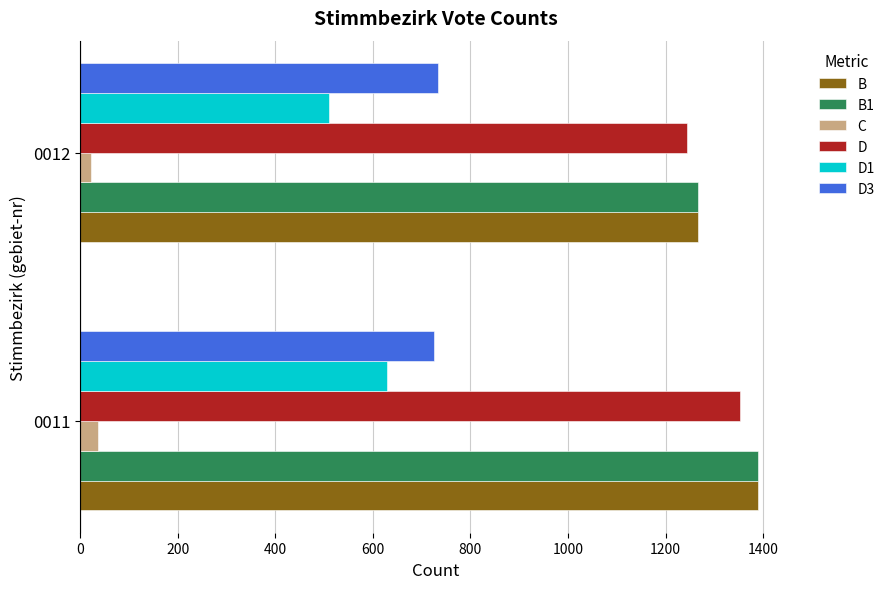

Rank the categories by D1 value from highest to lowest.

0011, 0012